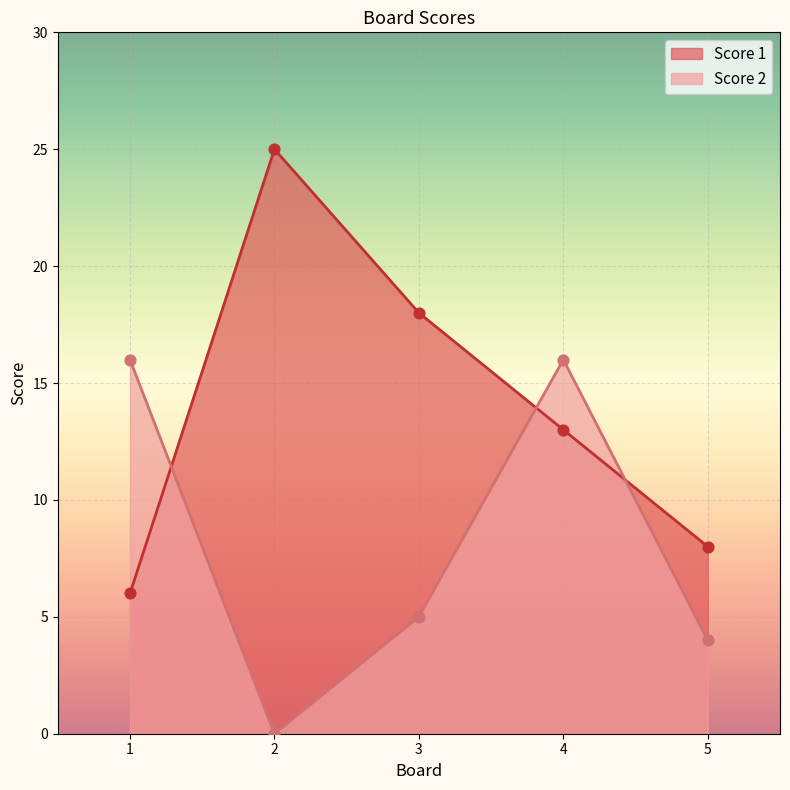

Which series has the largest Y range (max minus min)?

Score 1